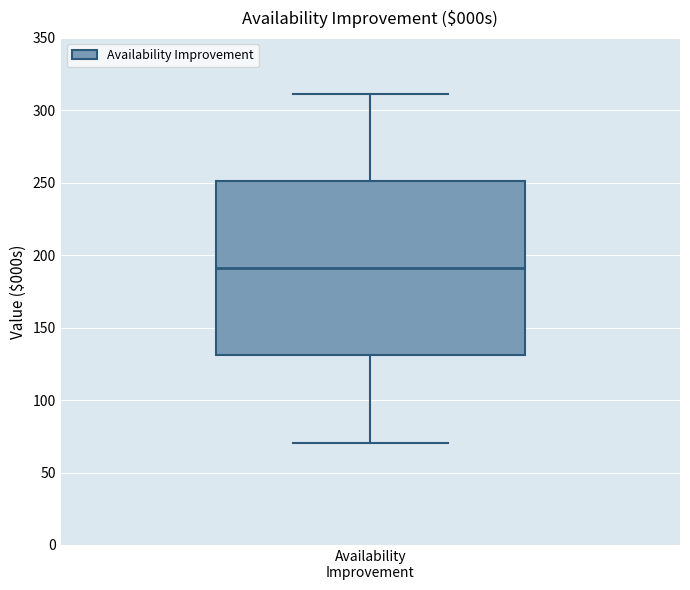

Transcribe this box plot: give where the median line is, the range the box spans, and where the two whiskers end, as read against the y-axis. The values are not printed on the chart, so give them approximately, as read against the axis.

median 190, box 130 to 250, whiskers 70 to 310